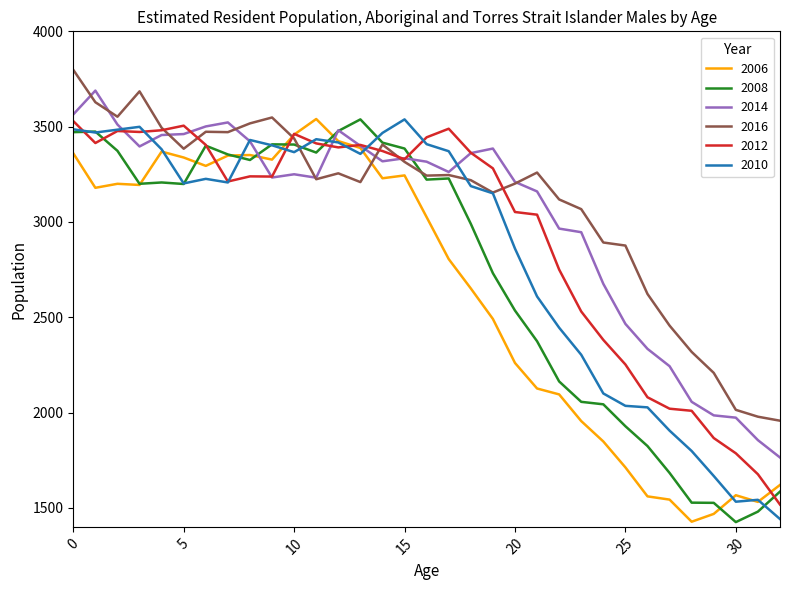

List the series in order of their overall mean, highest first.

2016, 2014, 2012, 2010, 2008, 2006